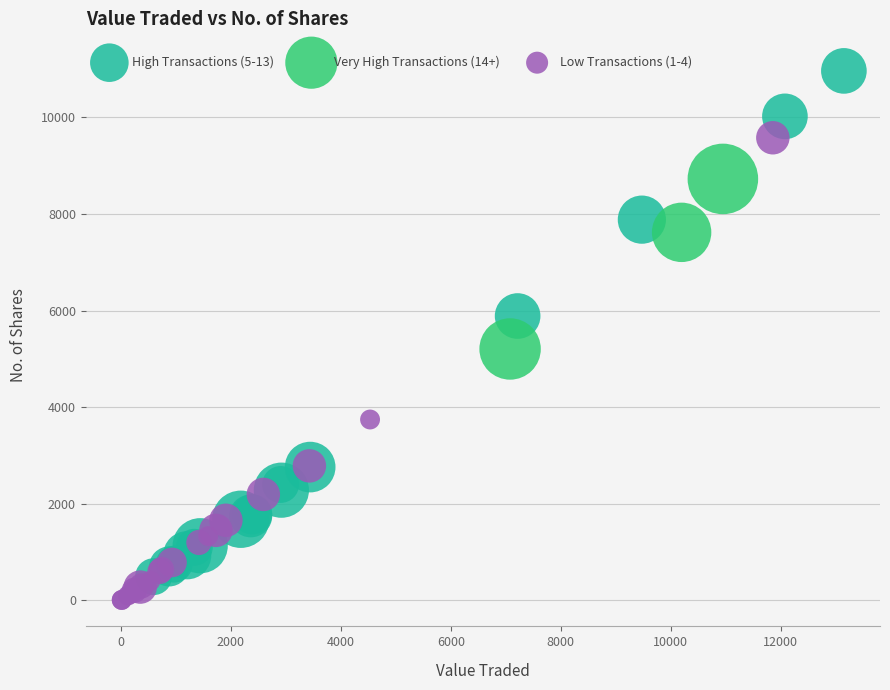

Which series contains the lowest Y value?

Low Transactions (1-4)